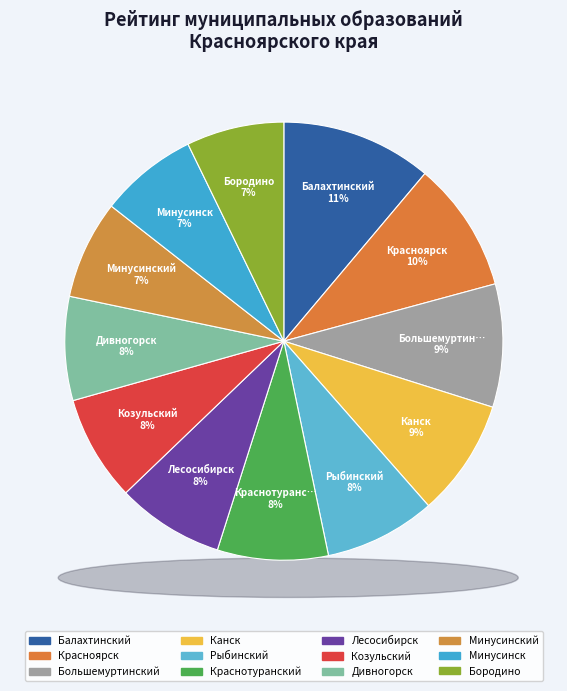

Is there a majority slice in this chart?

No